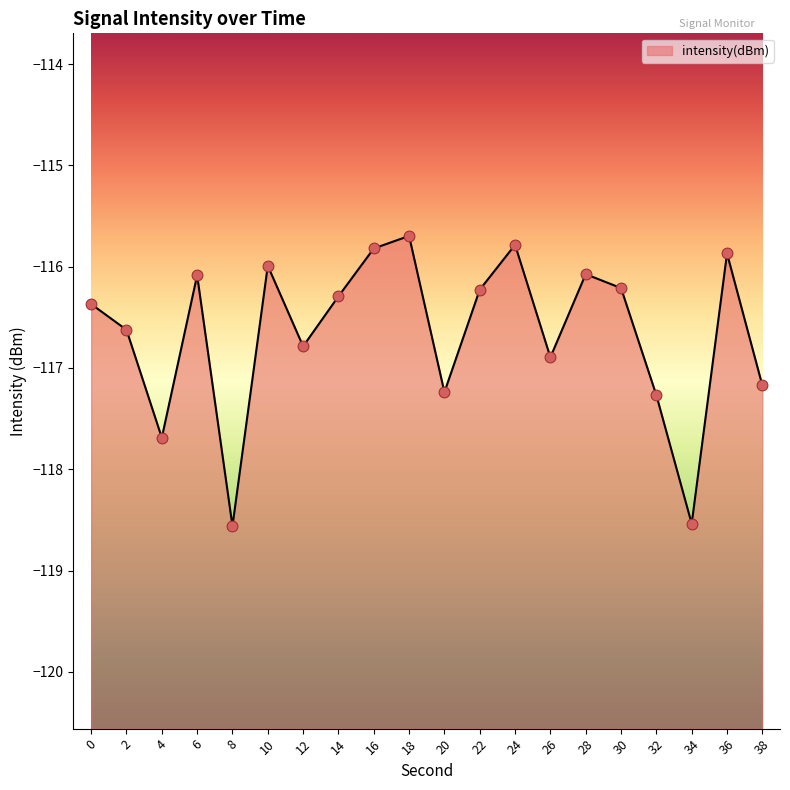

Between 0 and 14, which is larger?

14